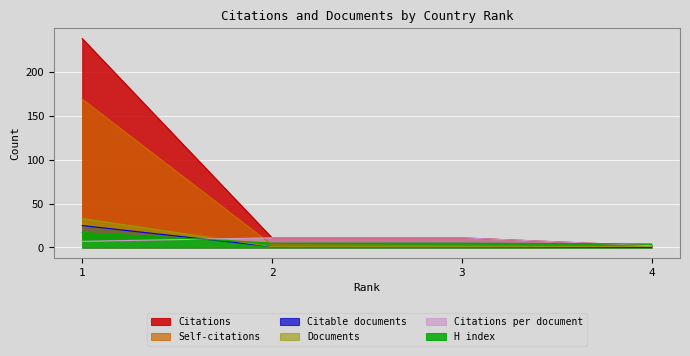

What is the total value across all series at 1?

489